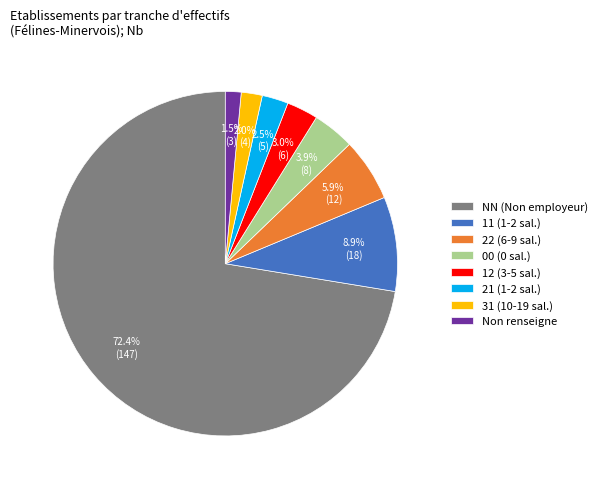

Count the number of slices in the pie.

8